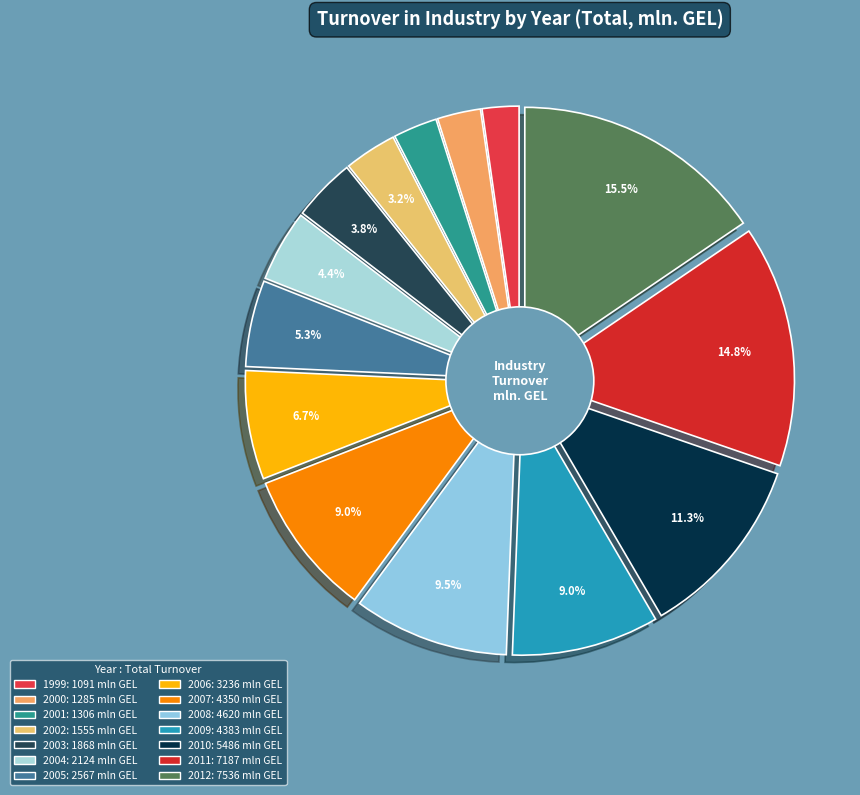

How many segments does this pie chart have?

14